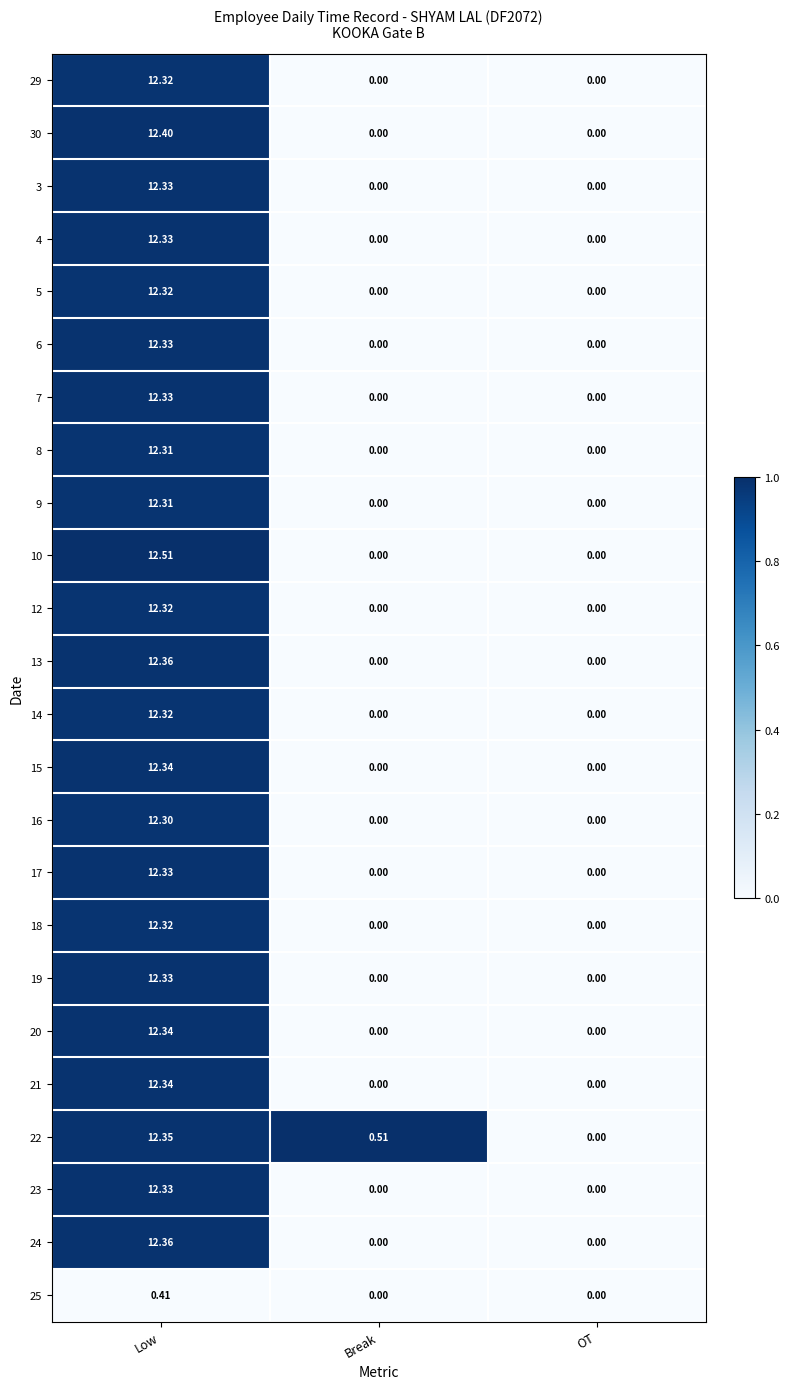

Which category has the highest value in the 13 series?

Low